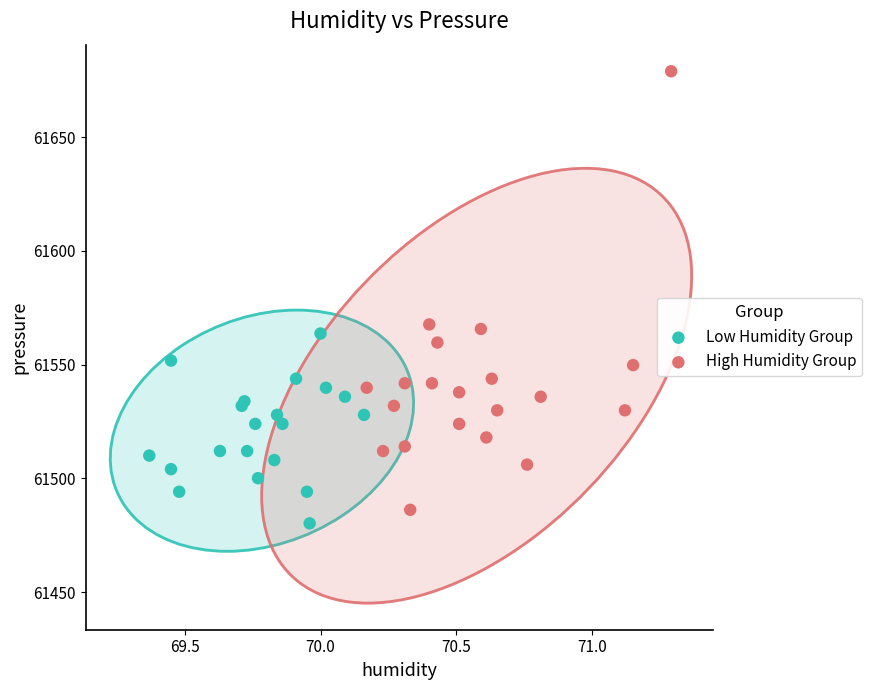

Which series reaches the maximum Y coordinate?

High Humidity Group